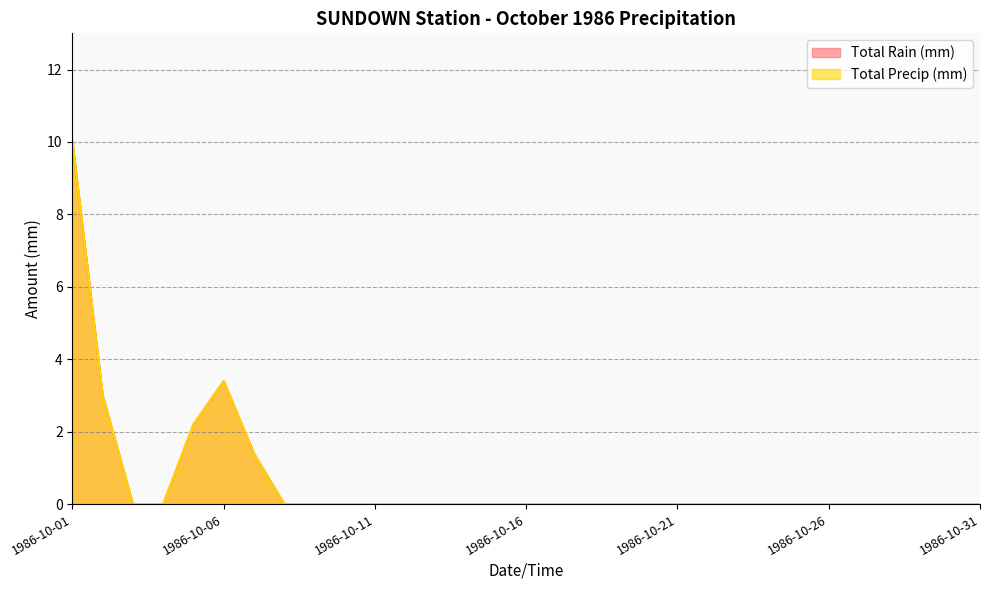

Is the value of Total Rain (mm) at 1986-10-27 greater than the value of Total Precip (mm) at 1986-10-19?

No